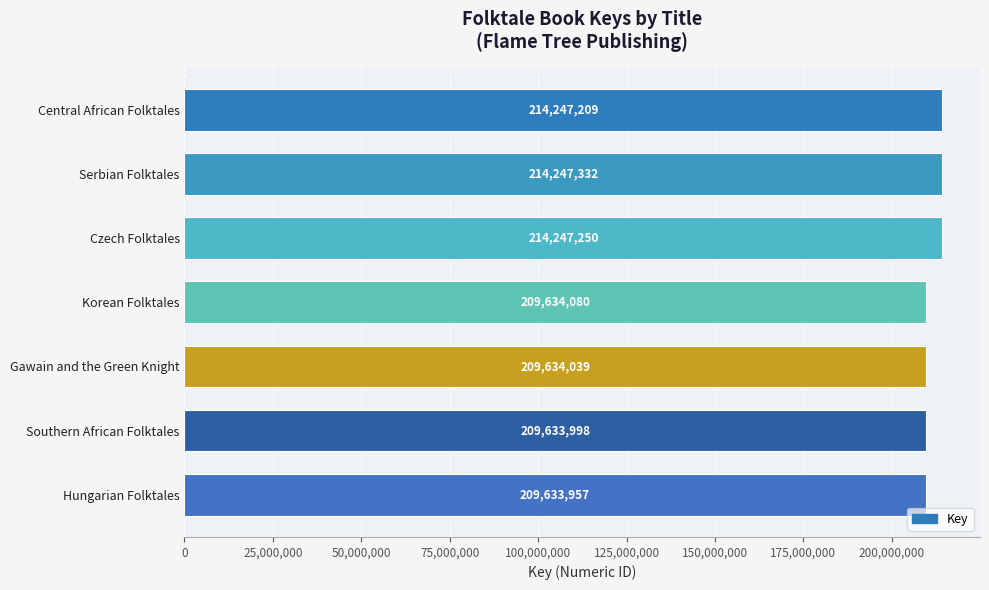

What is the value of the 5th bar from the top?

209634039